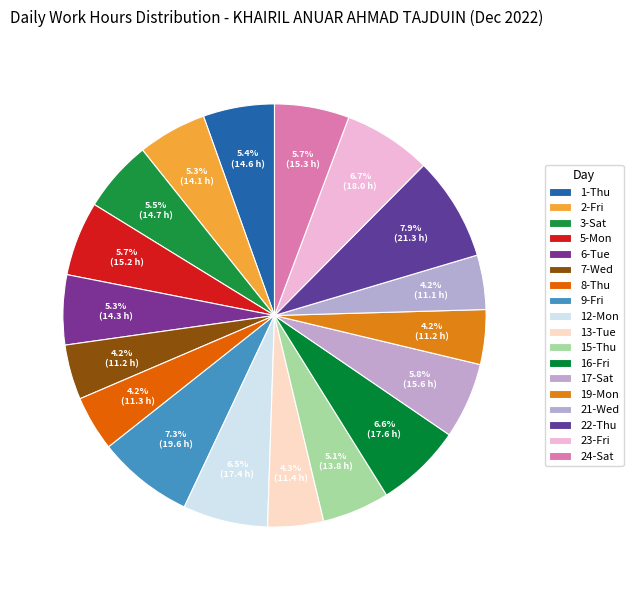

Is there a majority slice in this chart?

No